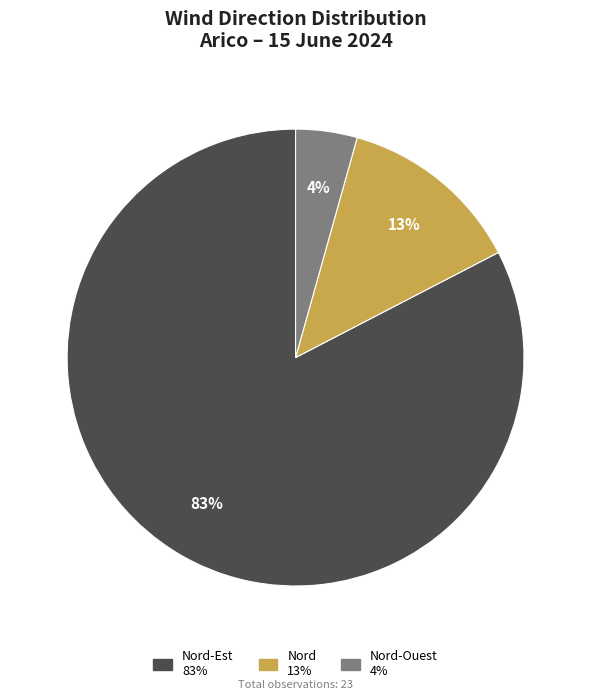

Does any single category account for the majority?

Yes